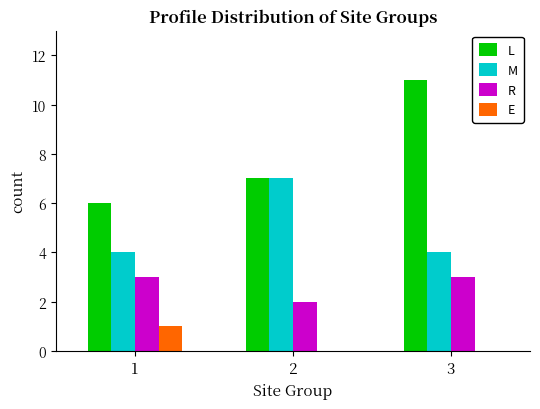

Which series has the widest spread of values?

L